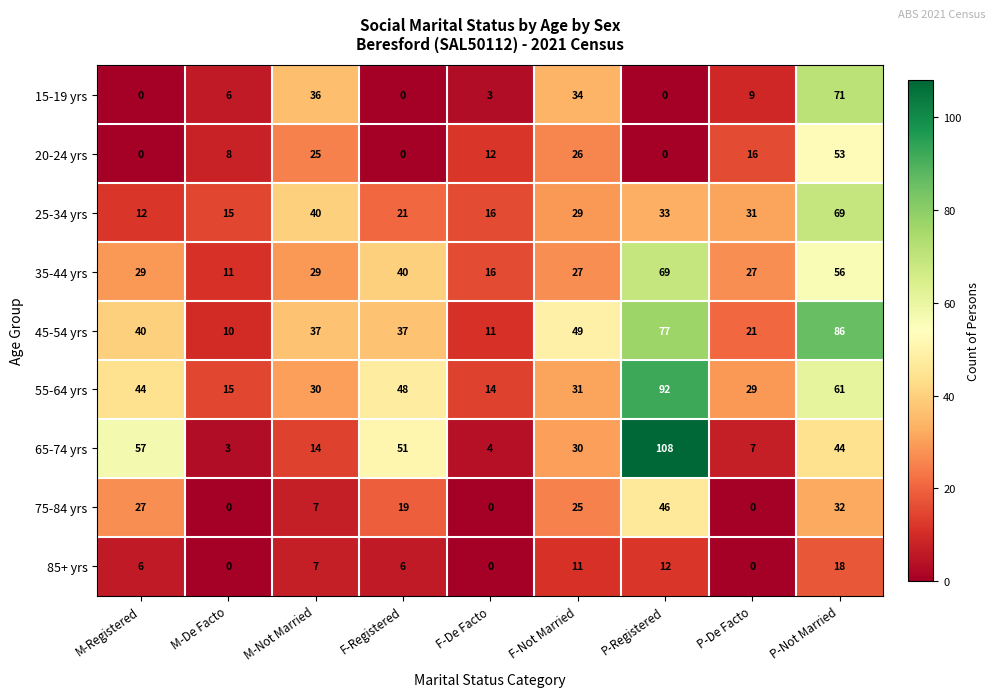

At which category does the chart reach its peak across all series?

P-Registered